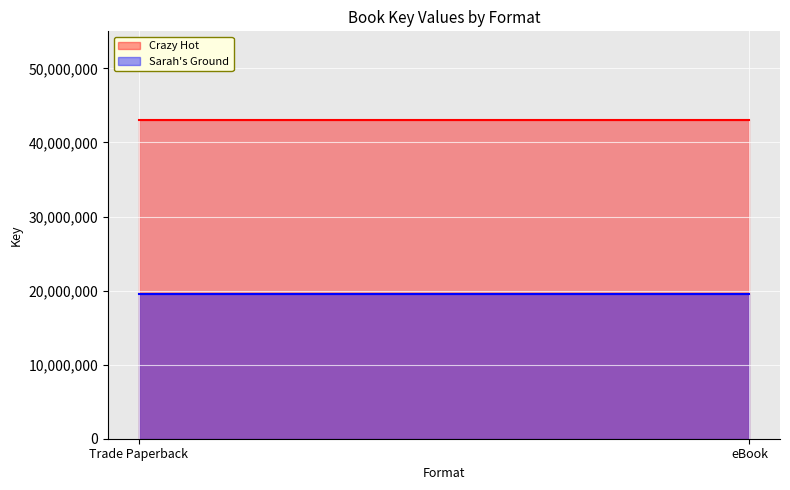

At which label does Sarah's Ground reach its minimum?

Trade Paperback